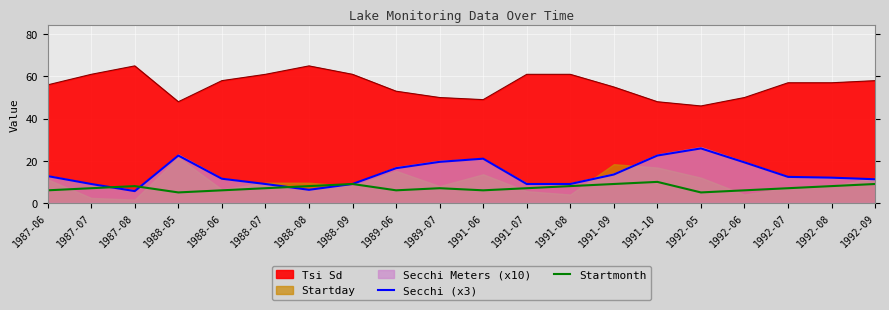

What is the difference between the maximum and minimum values in the Secchi (x3) series?

20.2